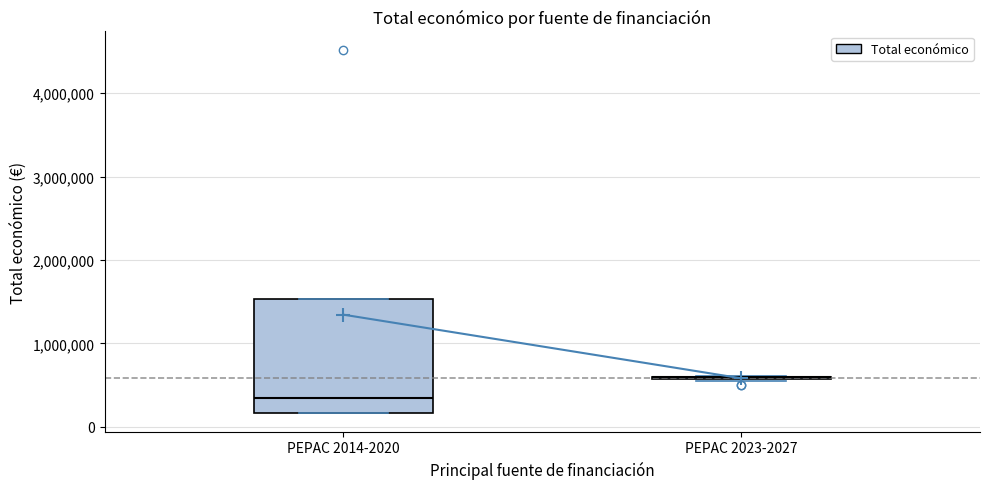

Reading left to right, transcribe this box plot: for each box, give where its median line is, the range the box spans, and where its two whiskers end, as read against the y-axis. The values are not printed on the chart, so give them approximately, as read against the axis.

PEPAC 2014-2020: median 300000, box 200000 to 1500000, whiskers 200000 to 1500000
PEPAC 2023-2027: box collapsed to a line at 600000, whiskers 500000 to 600000